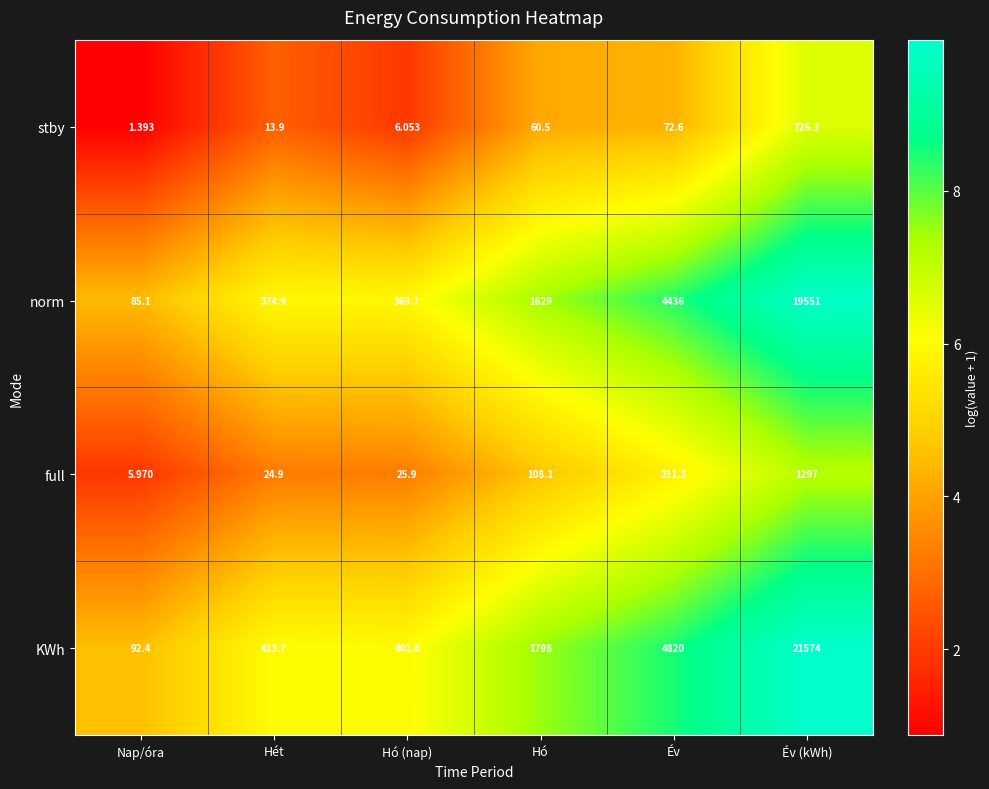

Which series has the widest spread of values?

KWh